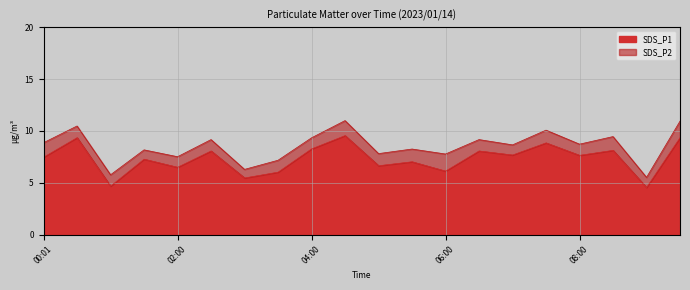

Rank the categories by value from lowest to highest.

09:00, 01:00, 03:00, 03:30, 06:00, 02:00, 05:00, 05:30, 01:30, 00:01, 08:00, 07:00, 02:30, 06:30, 08:30, 04:00, 07:30, 00:30, 09:30, 04:30